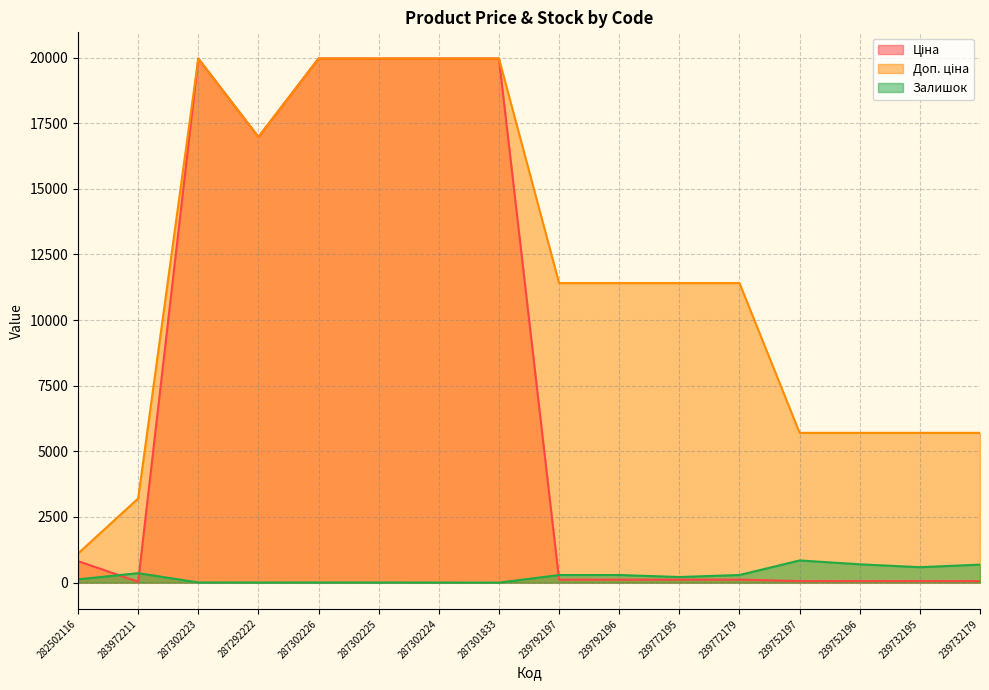

Does the chart display data point markers on the line(s)?

No